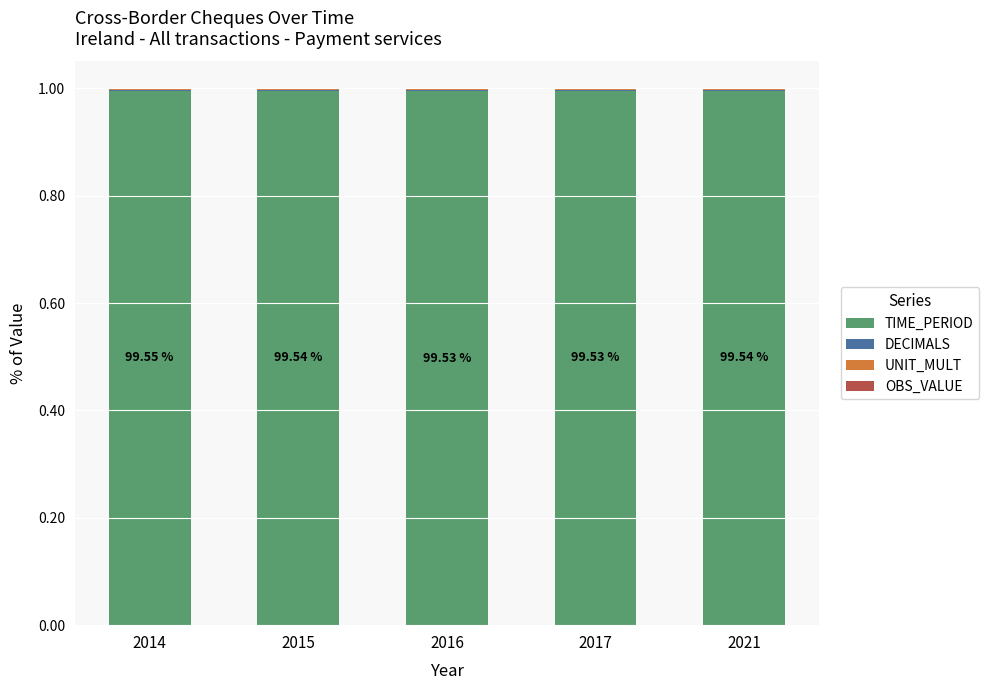

What is the sum of all TIME_PERIOD values?

5.0